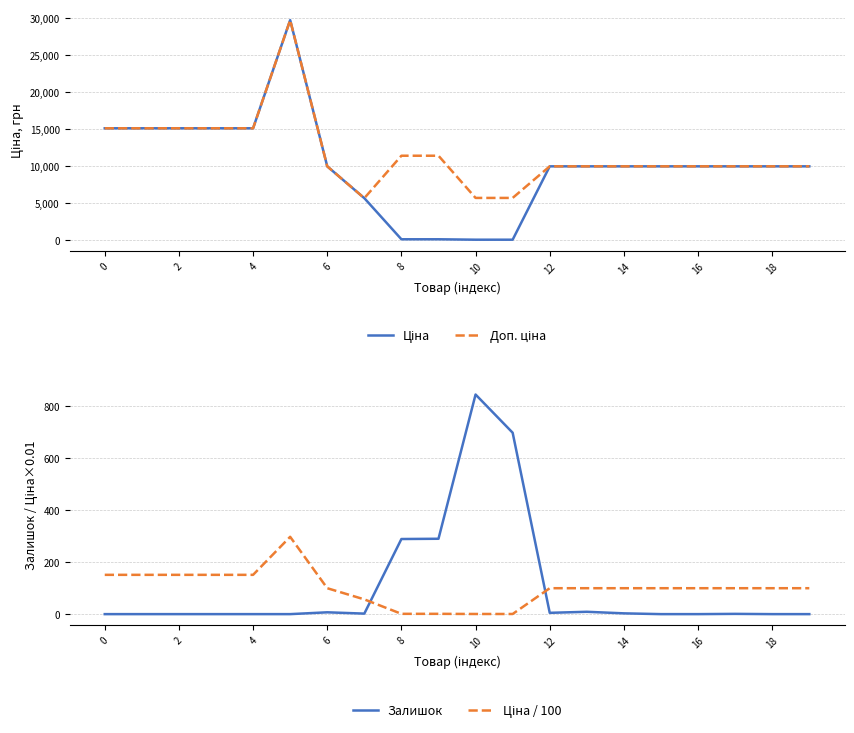

What is the maximum value for Ціна / 100?

297.5